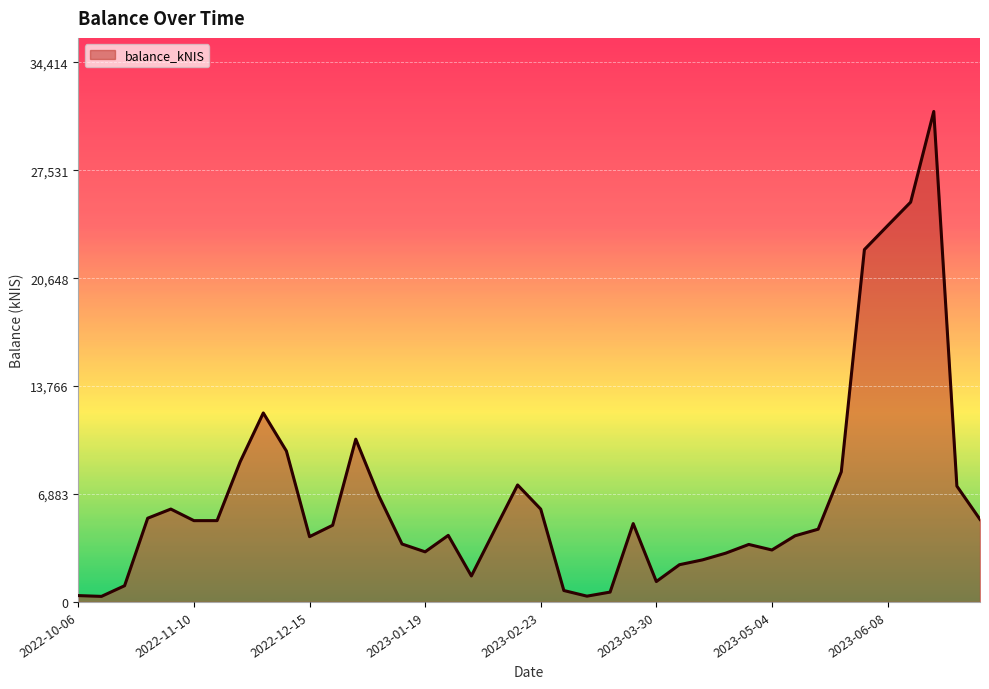

What is the difference between the maximum and minimum values?

30931.8